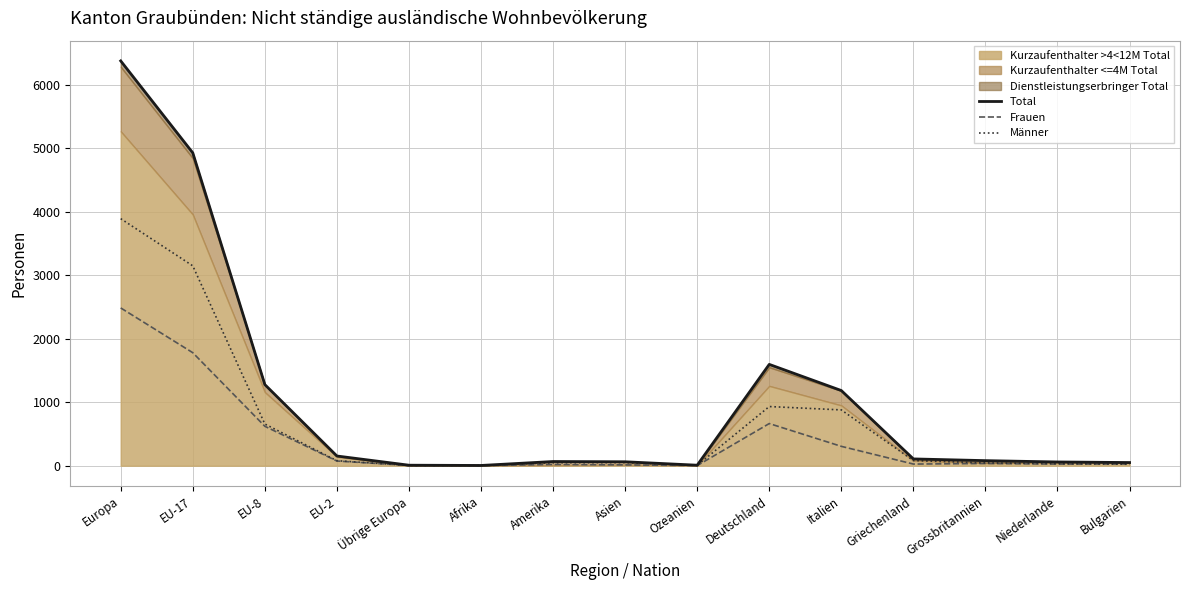

How many data points in Total are above 80?

7